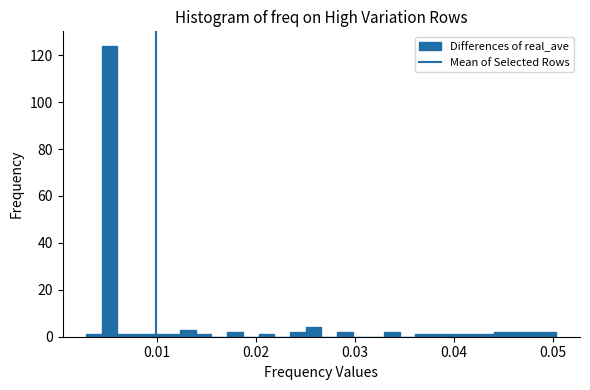

Around what value on the x-axis is the tallest bar? Give the approximate position of its centre, as read against the axis.

0.005